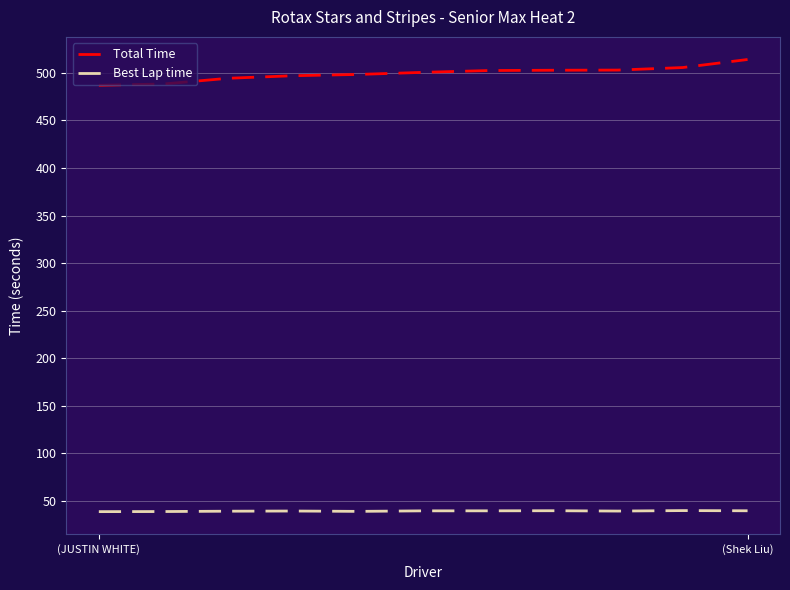

What is the greatest value displayed?

514.1